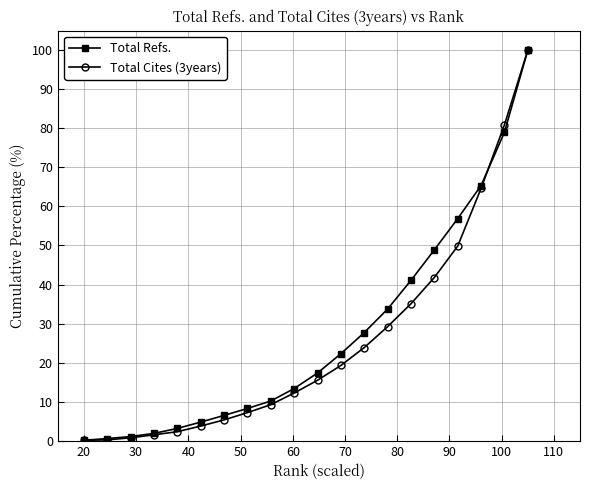

What is the value of the Total Refs. point at the 9th from the left?

10.2